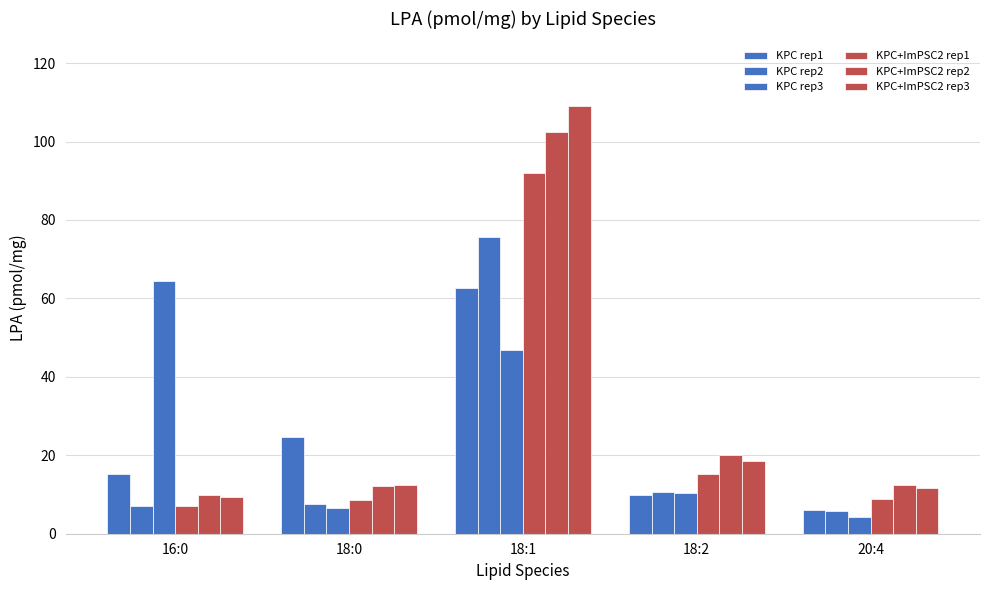

Count the number of data series in this chart.

6